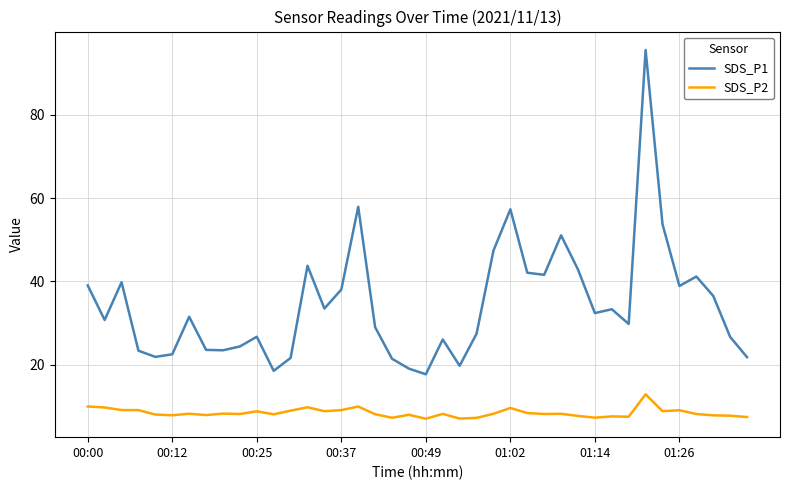

List the series in order of their peak value, lowest first.

SDS_P2, SDS_P1